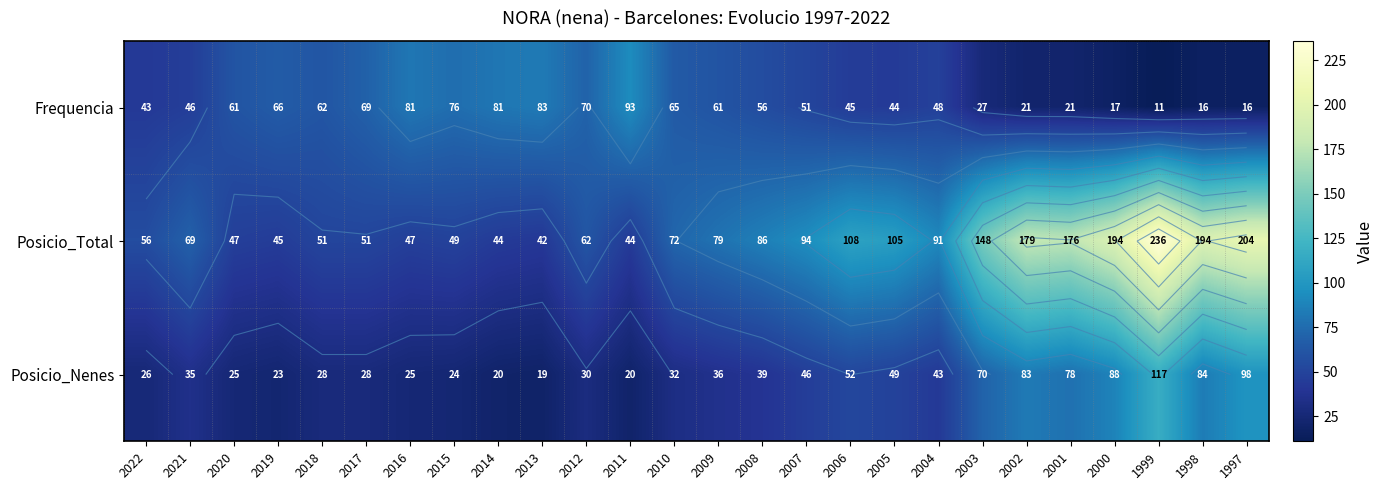

What is the maximum value for Posicio_Nenes?

117